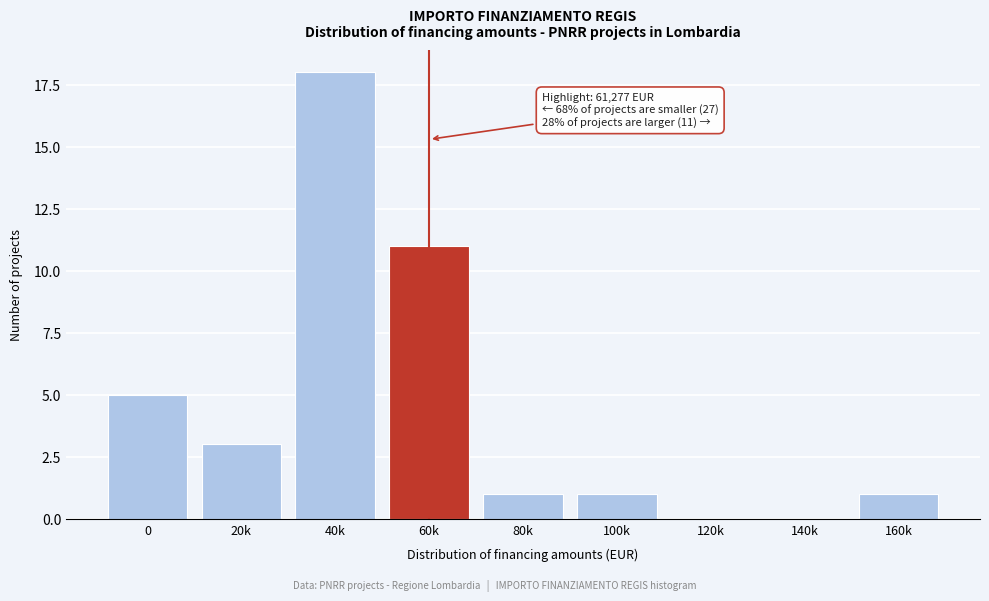

Reading left to right, what are all the values shown in this chart?

0=5	20k=3	40k=18	60k=11	80k=1	100k=1	120k=0	140k=0	160k=1